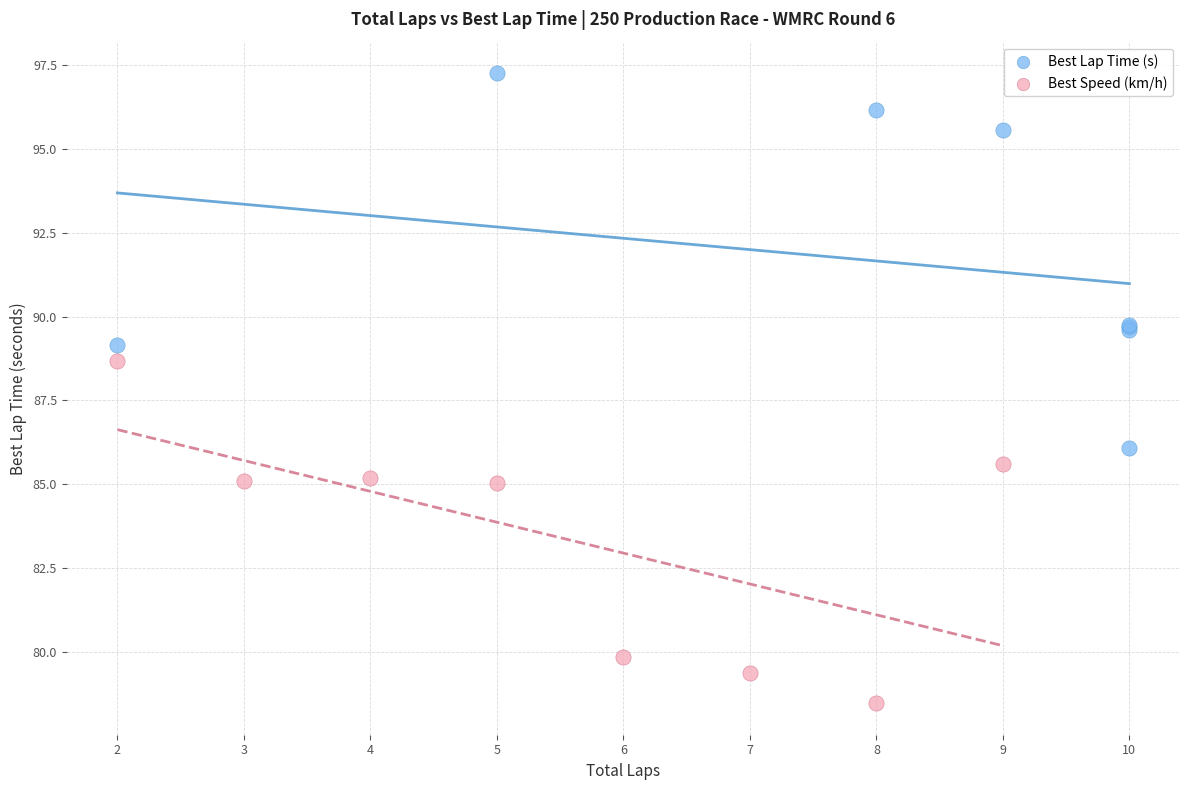

Which series contains the lowest Y value?

Best Speed (km/h)